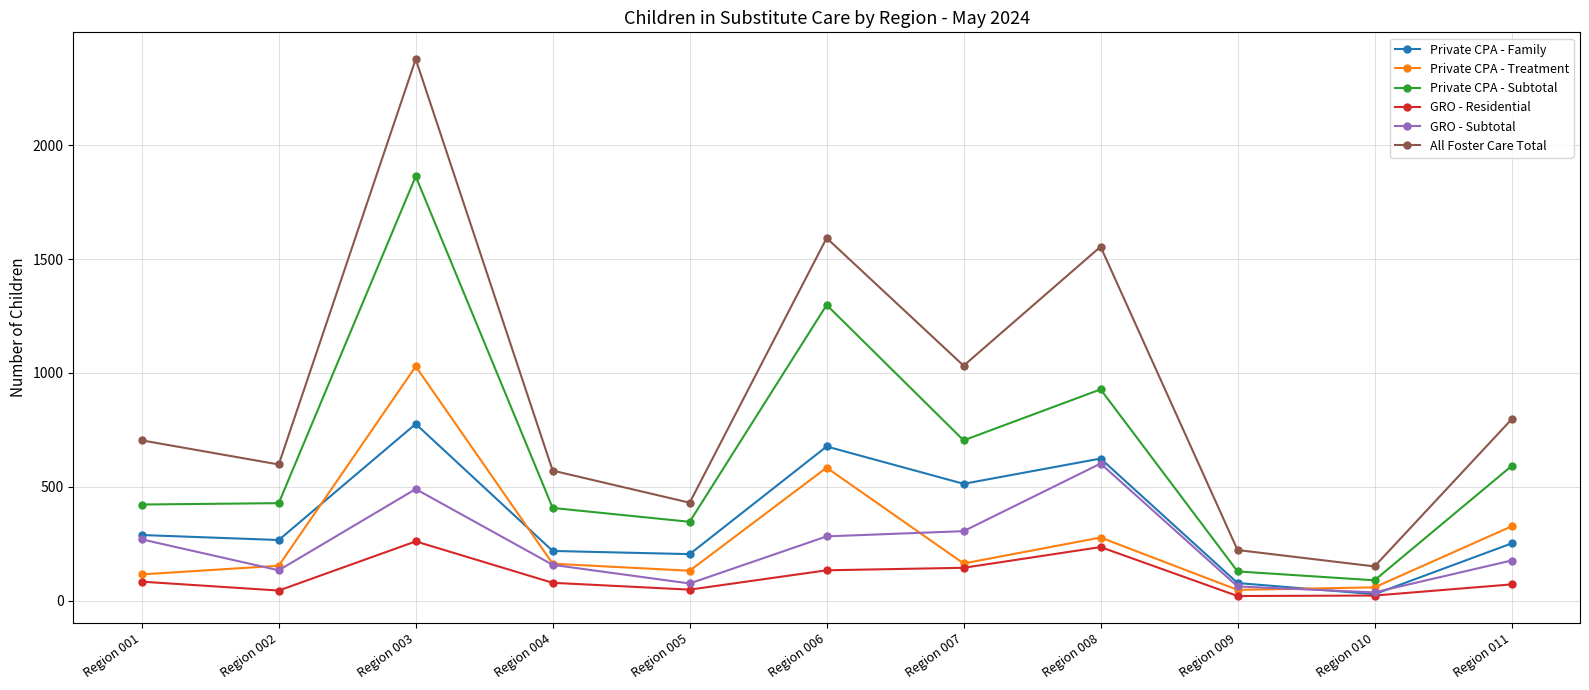

True or false: Private CPA - Family and All Foster Care Total intersect in this chart.

False